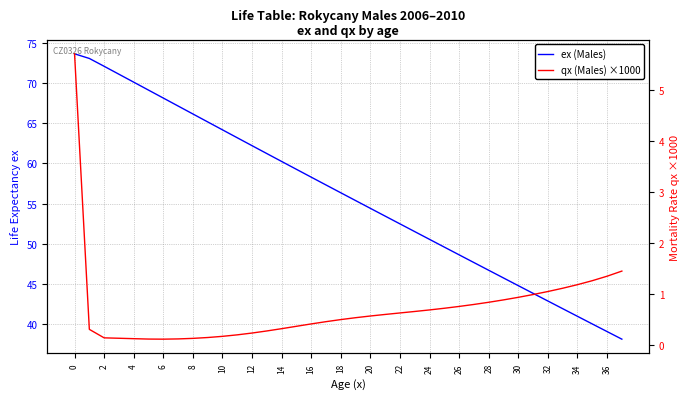

What is the difference between the highest and lowest values at 32?

57.9